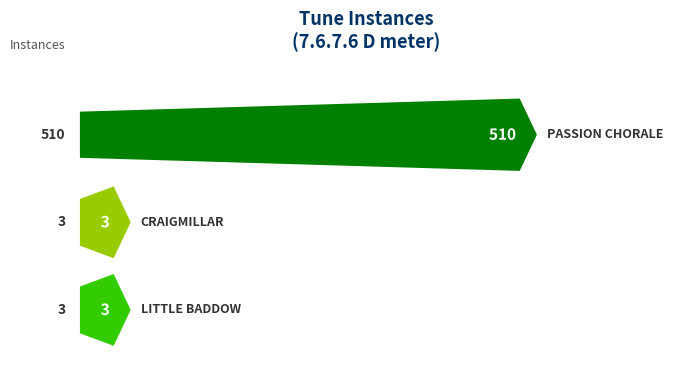

What is the ratio of the value at PASSION CHORALE to the value at CRAIGMILLAR?

170.0